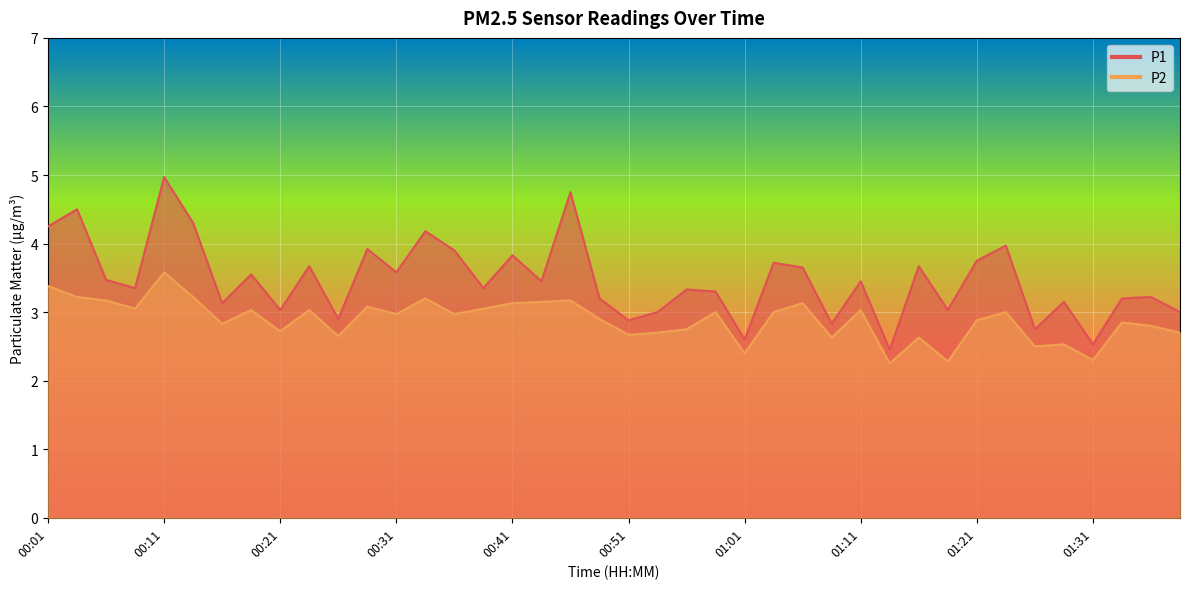

Where is the first local minimum for P2?

00:08